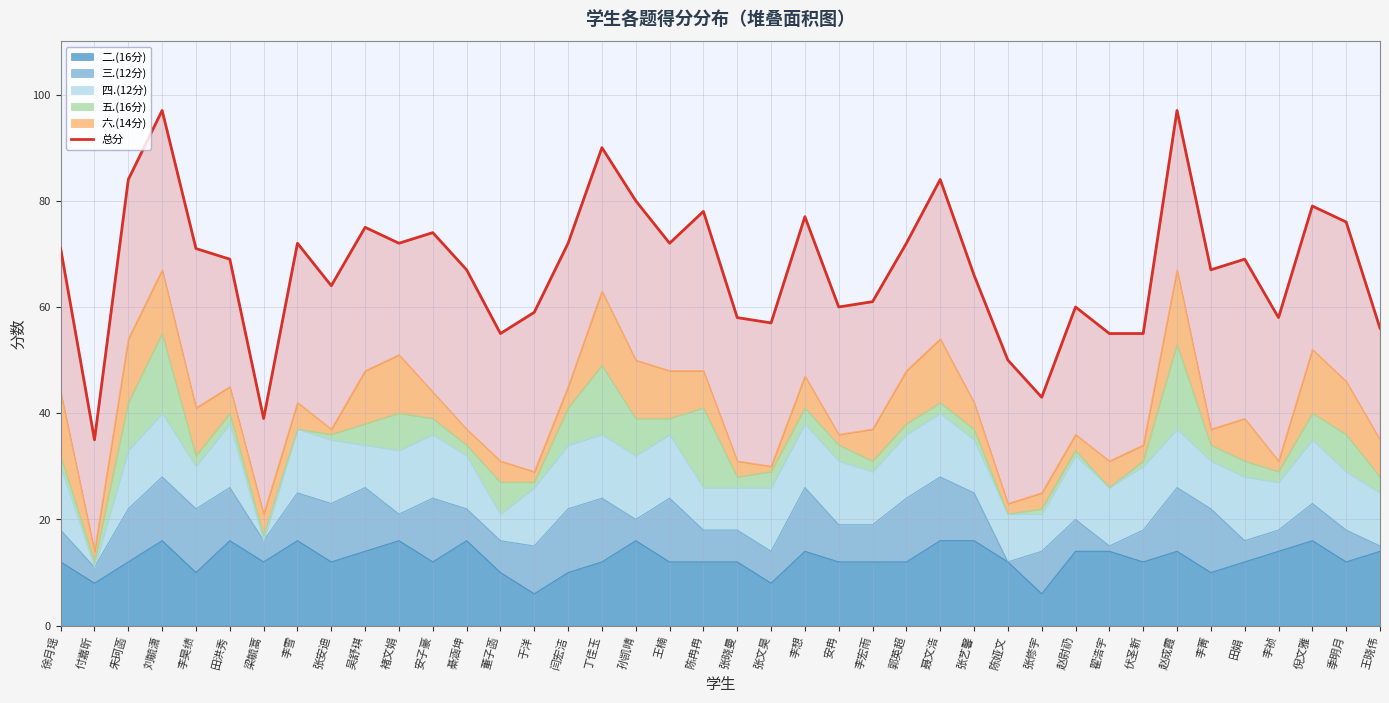

What is the minimum value shown in the chart?

35